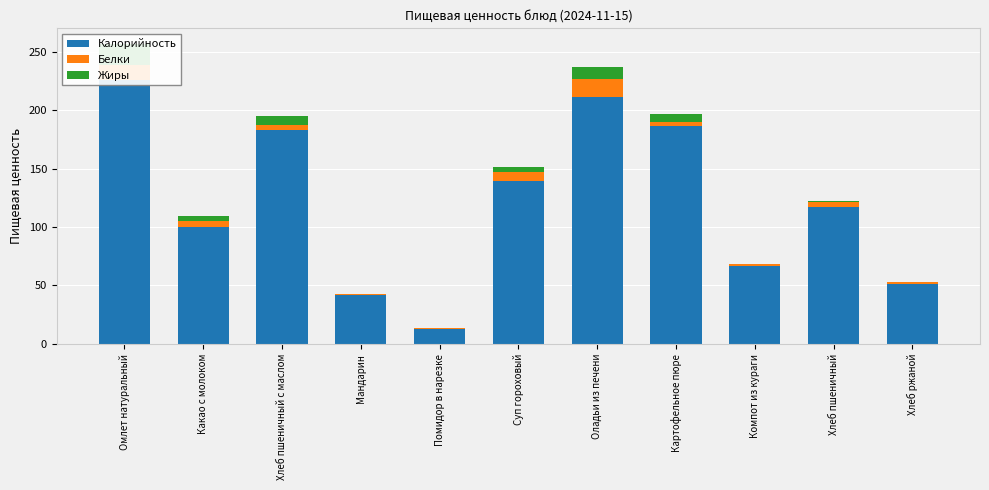

Is it true that Белки equals 1 at Помидор в нарезке?

True